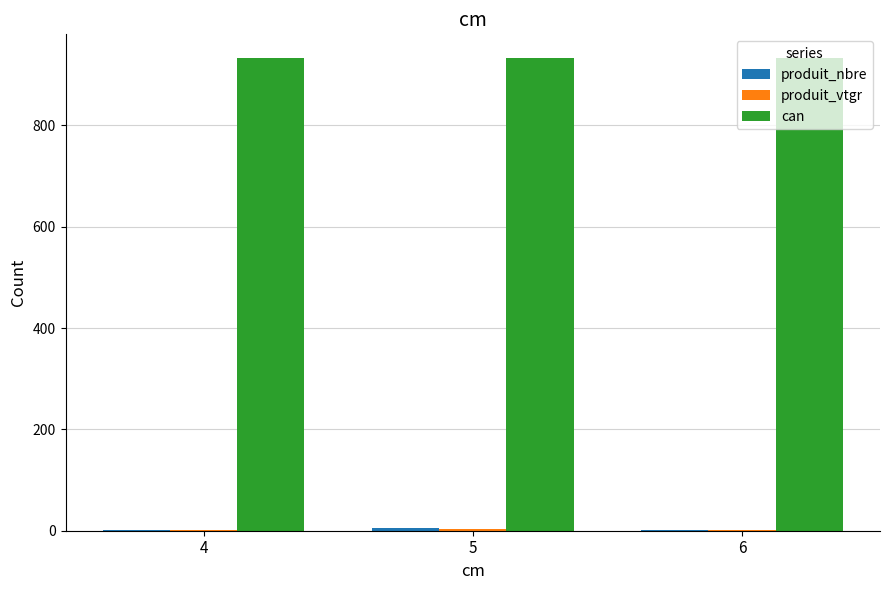

What is the greatest value displayed?

933.0